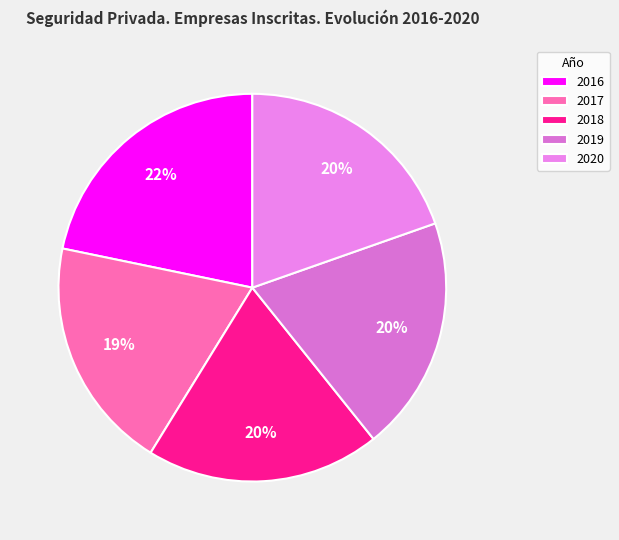

Does 2020 represent more than half of the total?

No